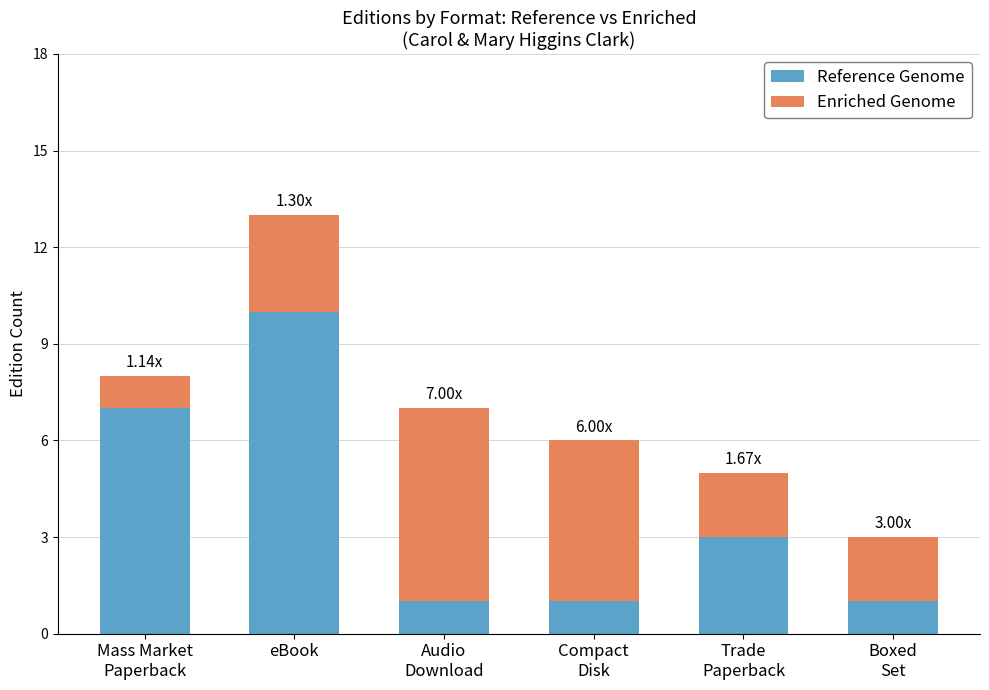

At which category is the sum across all series the highest?

eBook